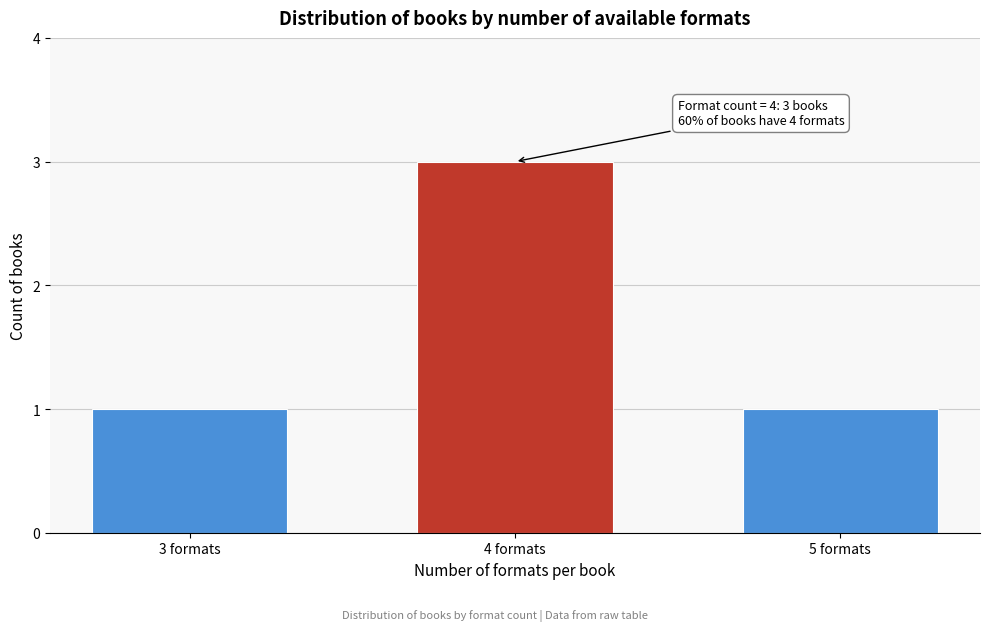

Reading left to right, what are all the values shown in this chart?

1	3	1